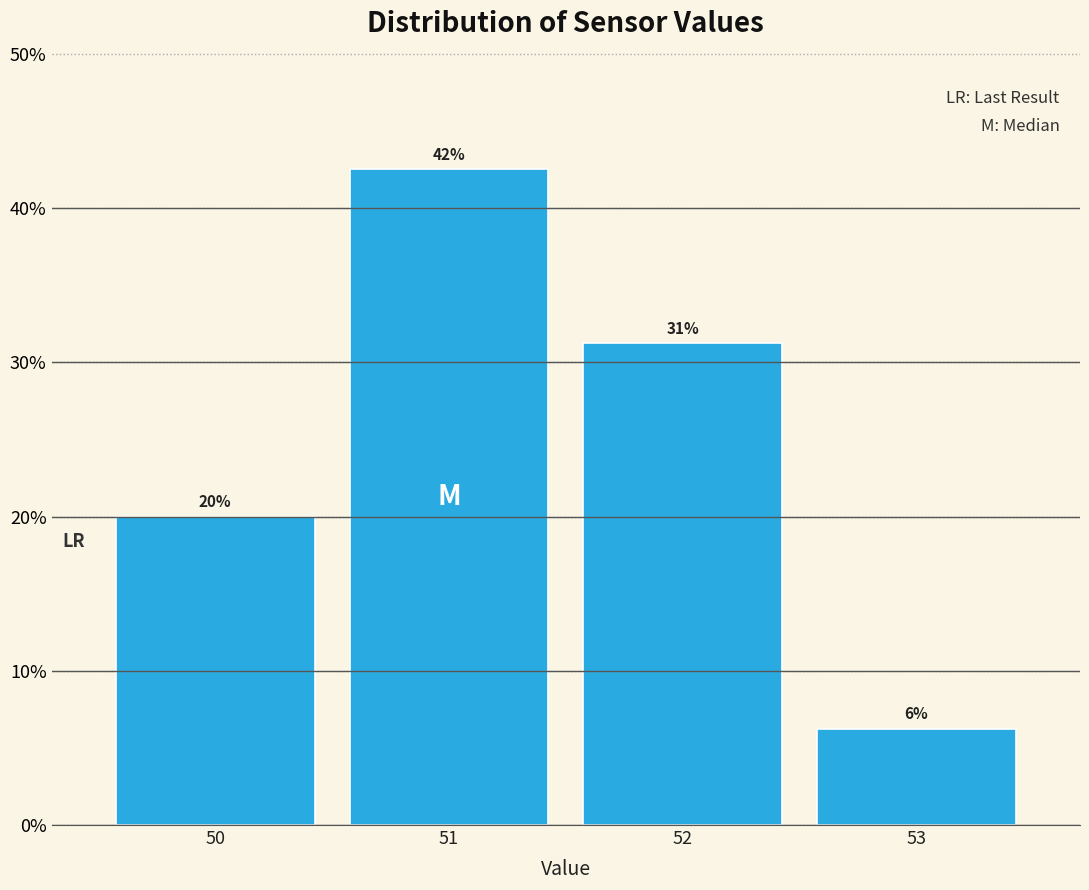

Are the bars horizontal?

No